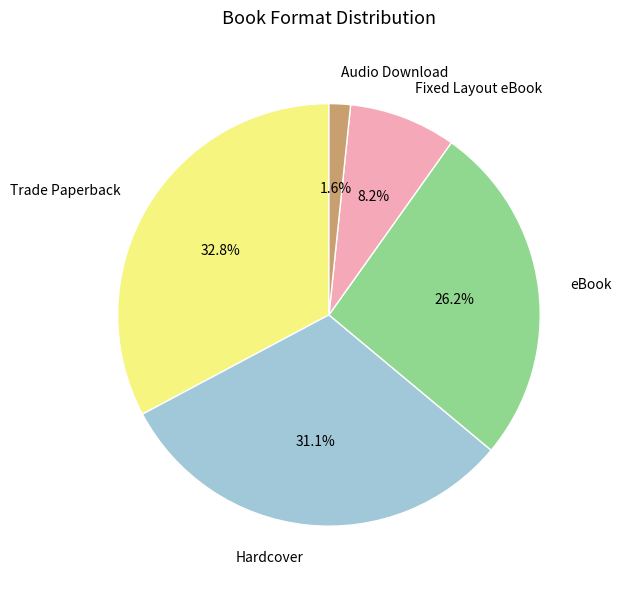

To the nearest percent, what is the difference between the largest and smallest slice percentages?

31%